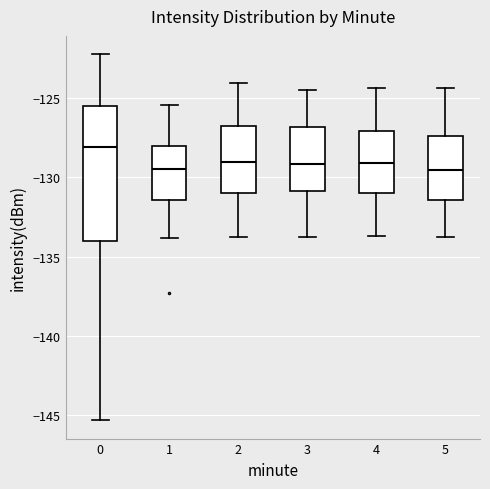

Comparing the boxes themselves (not the whiskers), which one is the tallest?

0